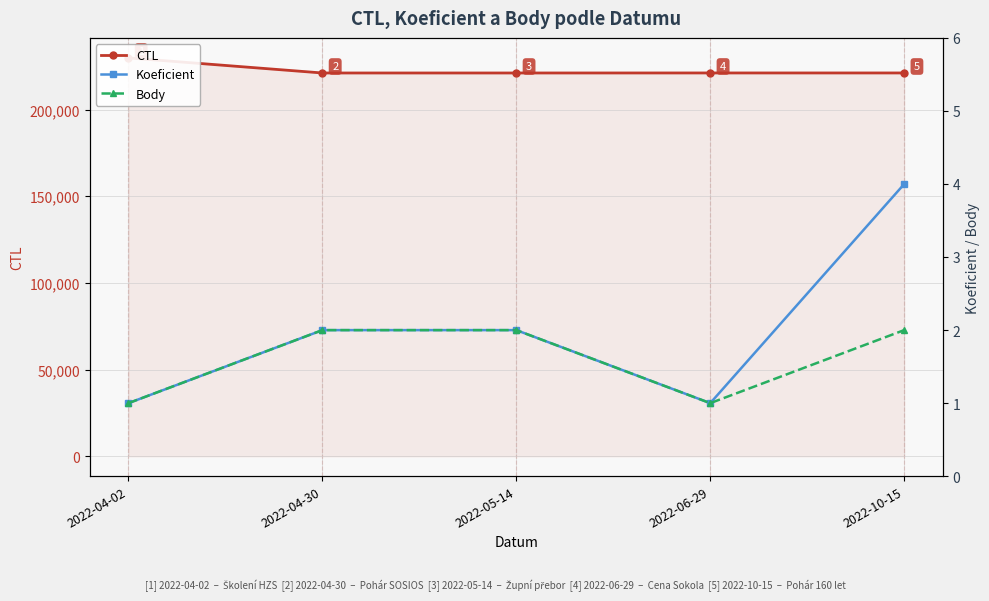

Reading left to right, what are all the values shown in this chart?

CTL: 2022-04-02=229909	2022-04-30=221203	2022-05-14=221205	2022-06-29=221220	2022-10-15=221218
Koeficient: 2022-04-02=1	2022-04-30=2	2022-05-14=2	2022-06-29=1	2022-10-15=4
Body: 2022-04-02=1	2022-04-30=2	2022-05-14=2	2022-06-29=1	2022-10-15=2